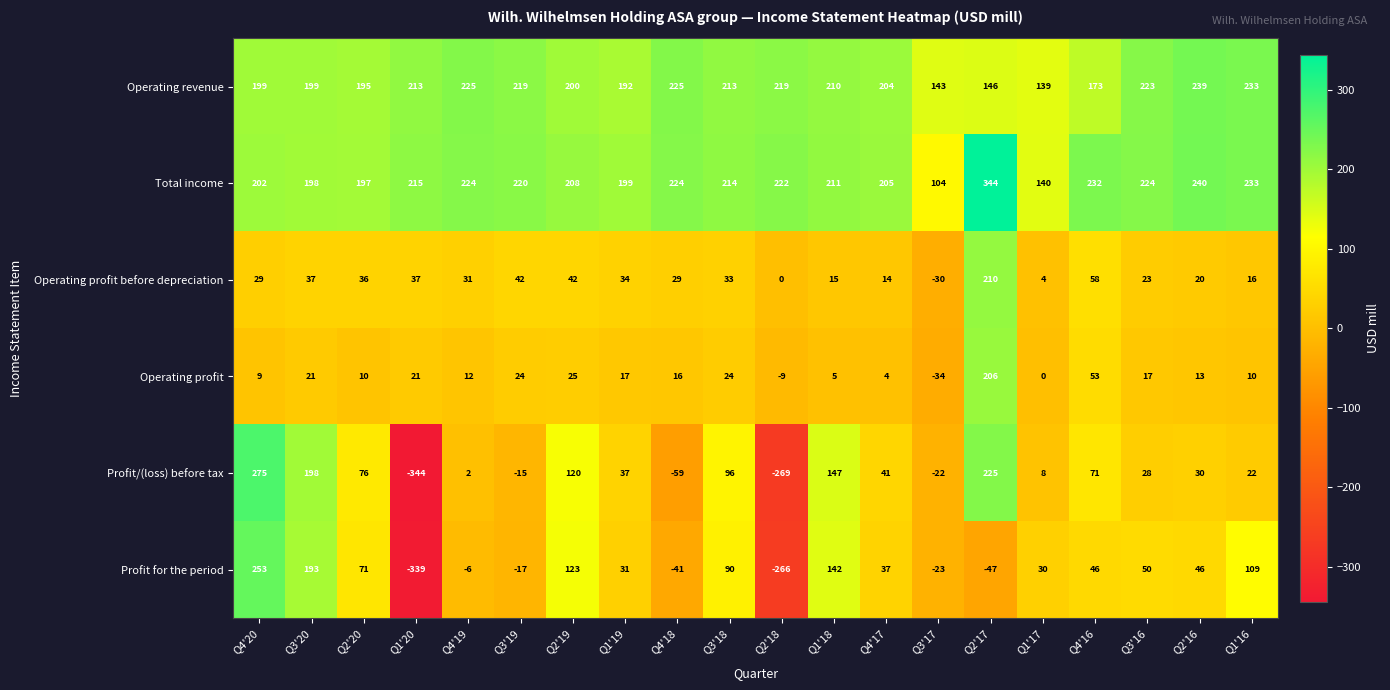

What is the minimum value shown in the chart?

-344